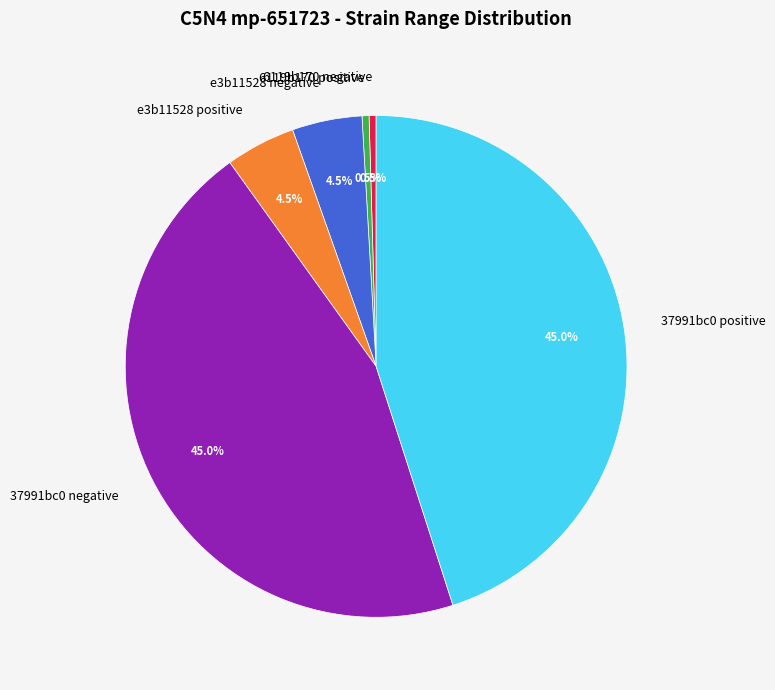

Is there any slice that represents more than half of the pie?

No